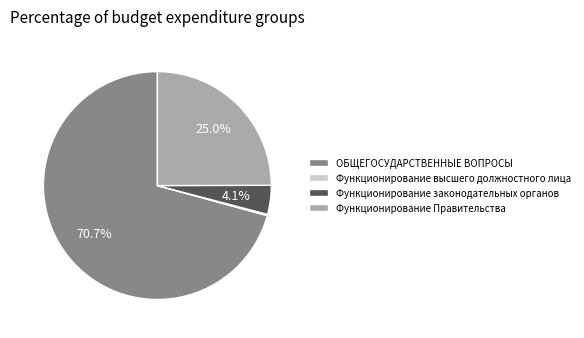

Combined, what portion of the pie is Функционирование Правительства and ОБЩЕГОСУДАРСТВЕННЫЕ ВОПРОСЫ?

95.7%